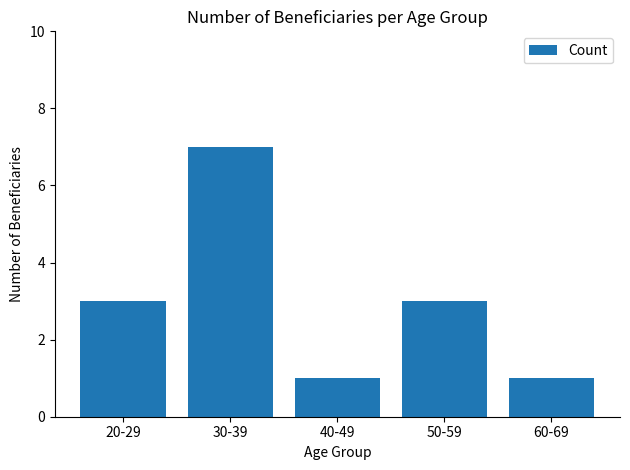

What is the ratio of the value at 60-69 to the value at 20-29?

0.3